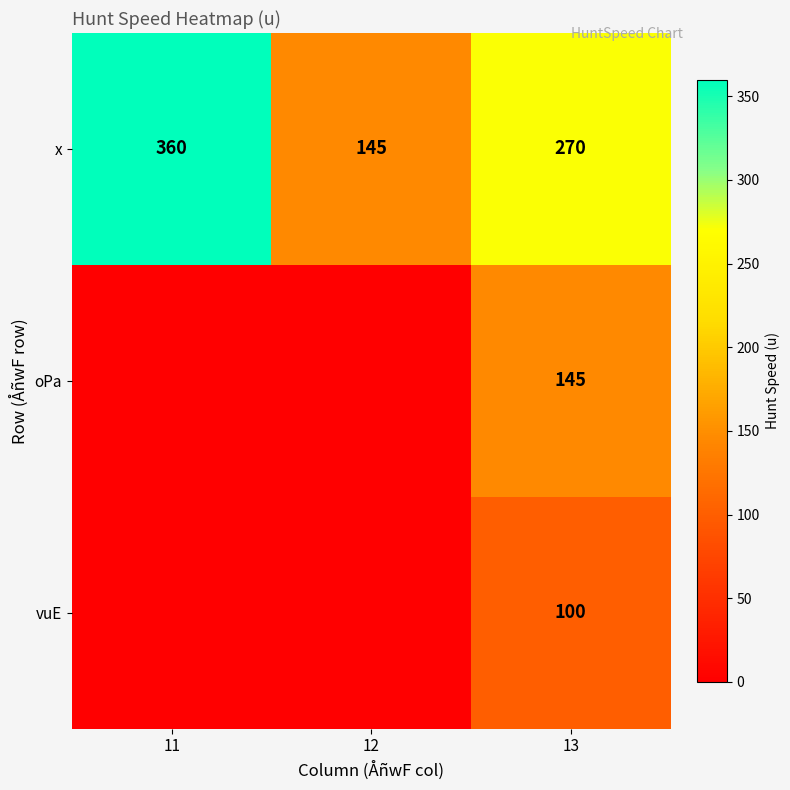

Is it true that x equals 145 at 12?

True